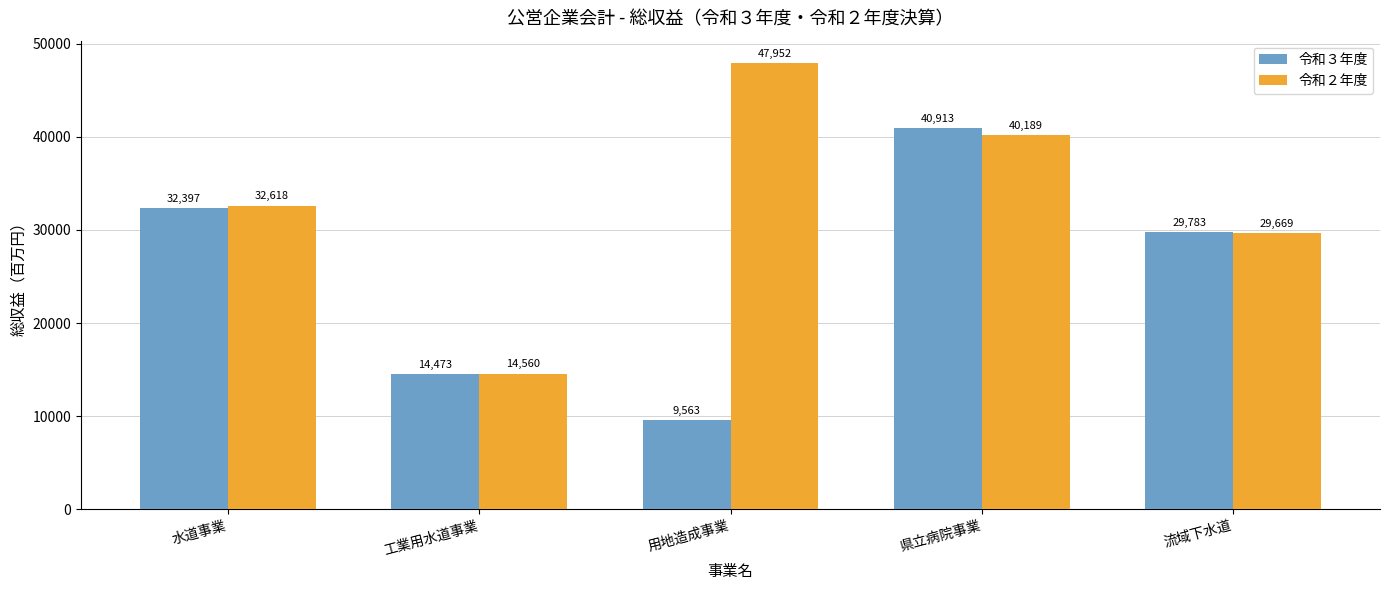

What value does the 令和２年度 series have at 水道事業, to the nearest 10?

32620